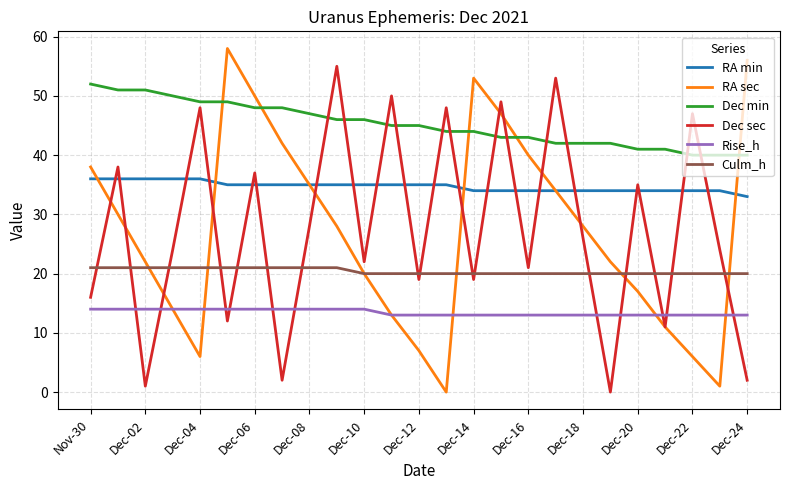

Is this an area chart (filled region under the line)?

No